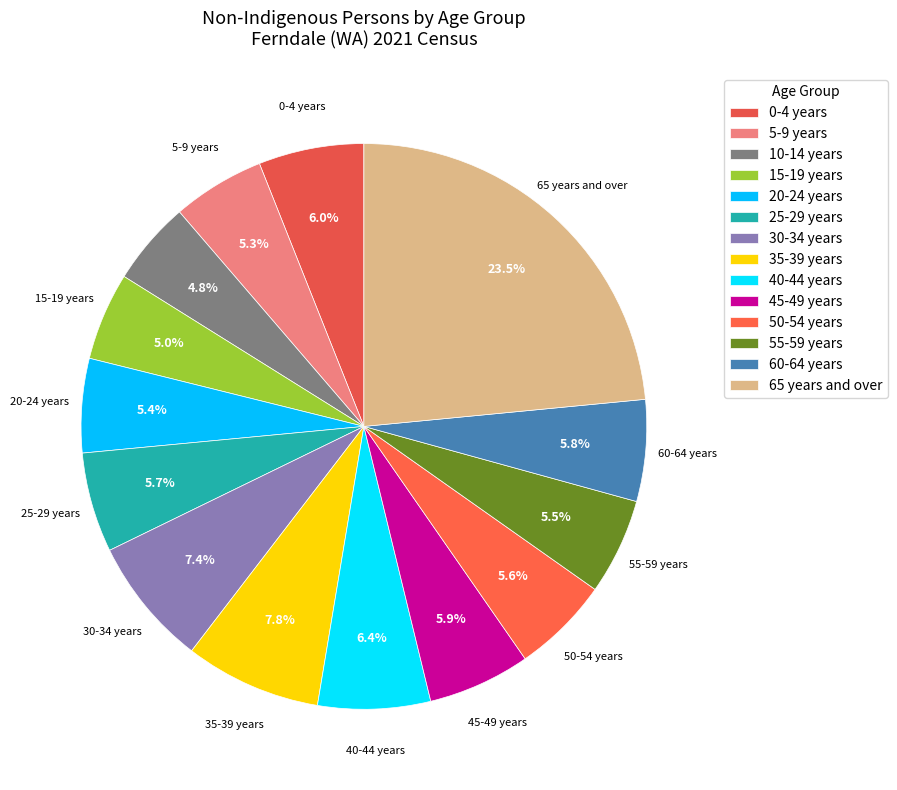

Does 10-14 years account for over 50% of the chart?

No